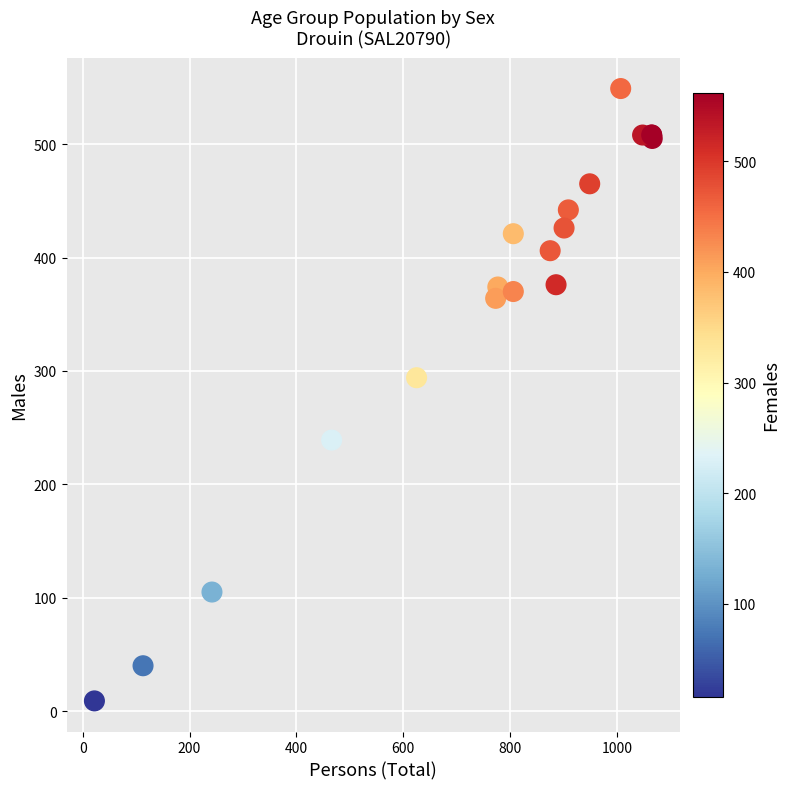

What Y value in the scatter plot is closest to 279?

294